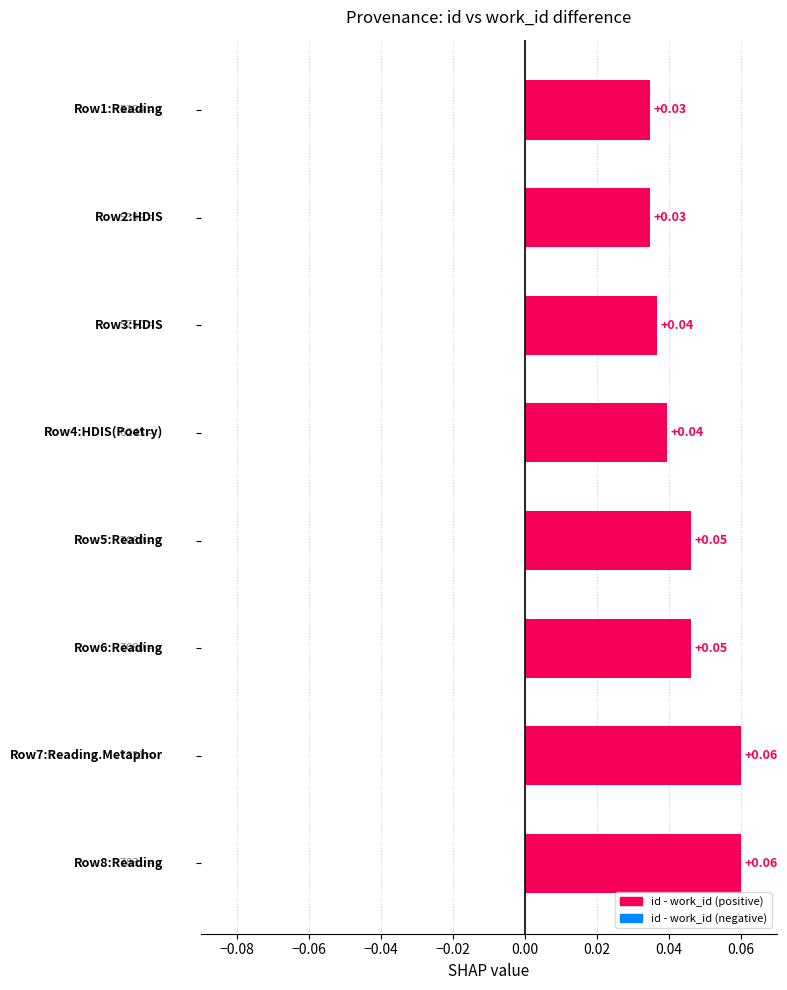

What is the sum of all values?

0.4